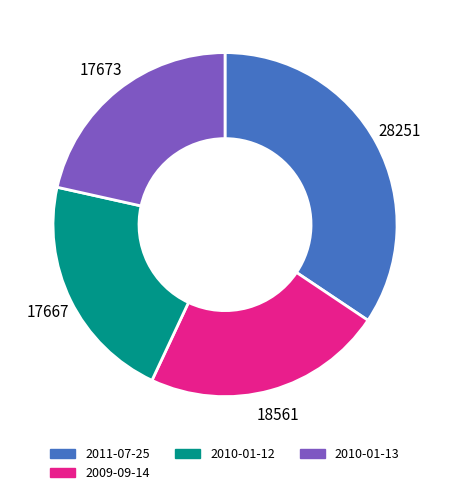

Is it true that 2010-01-12 is 22% of the pie?

True